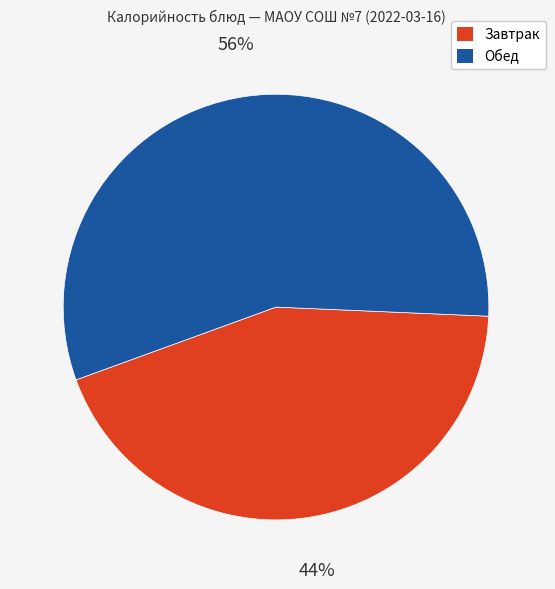

Is there any slice that represents more than half of the pie?

Yes